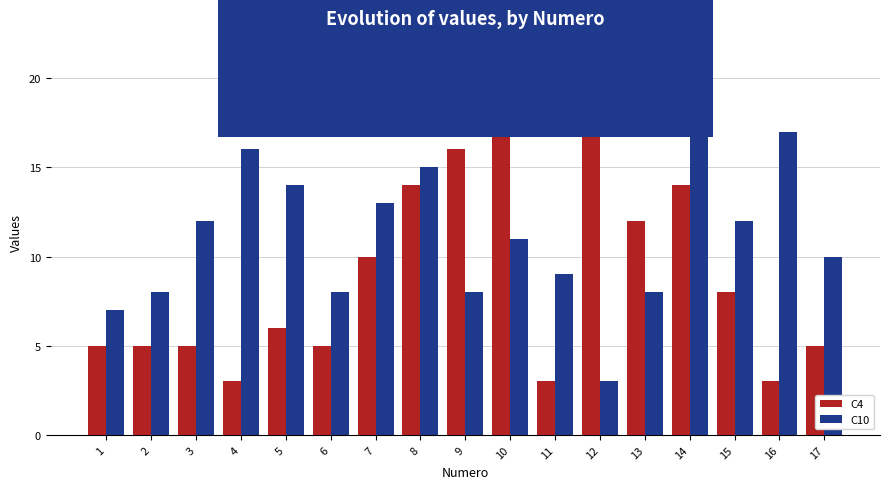

Which label corresponds to the largest value in the chart?

14